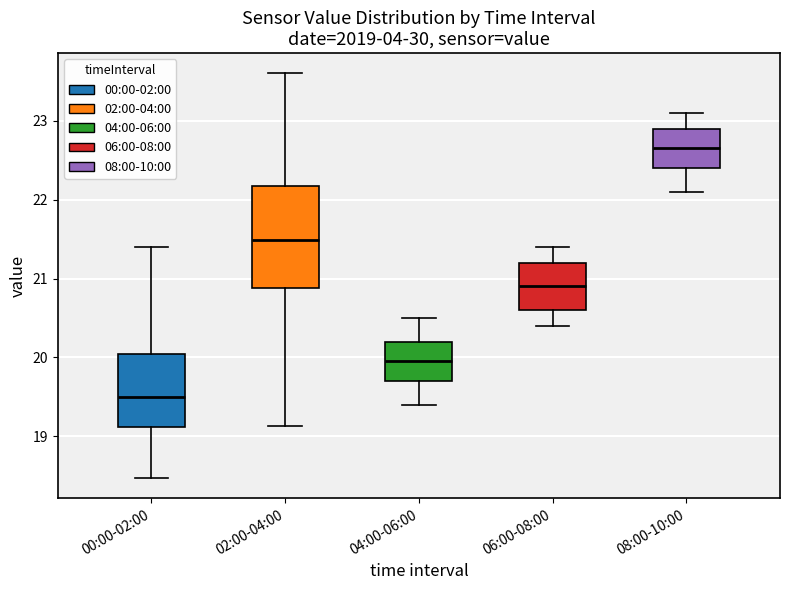

Reading left to right, transcribe this box plot: for each box, give where its median line is, the range the box spans, and where its two whiskers end, as read against the y-axis. The values are not printed on the chart, so give them approximately, as read against the axis.

00:00-02:00: median 19.5, box 19.1 to 20.0, whiskers 18.5 to 21.4
02:00-04:00: median 21.5, box 20.9 to 22.2, whiskers 19.1 to 23.6
04:00-06:00: median 20.0, box 19.7 to 20.2, whiskers 19.4 to 20.5
06:00-08:00: median 20.9, box 20.6 to 21.2, whiskers 20.4 to 21.4
08:00-10:00: median 22.7, box 22.4 to 22.9, whiskers 22.1 to 23.1